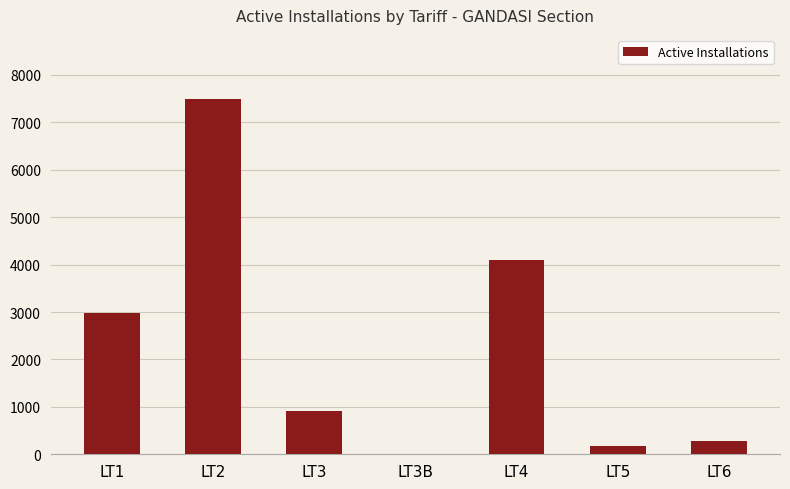

Reading left to right, extract all data points from this chart.

2971	7495	921	2	4090	172	277